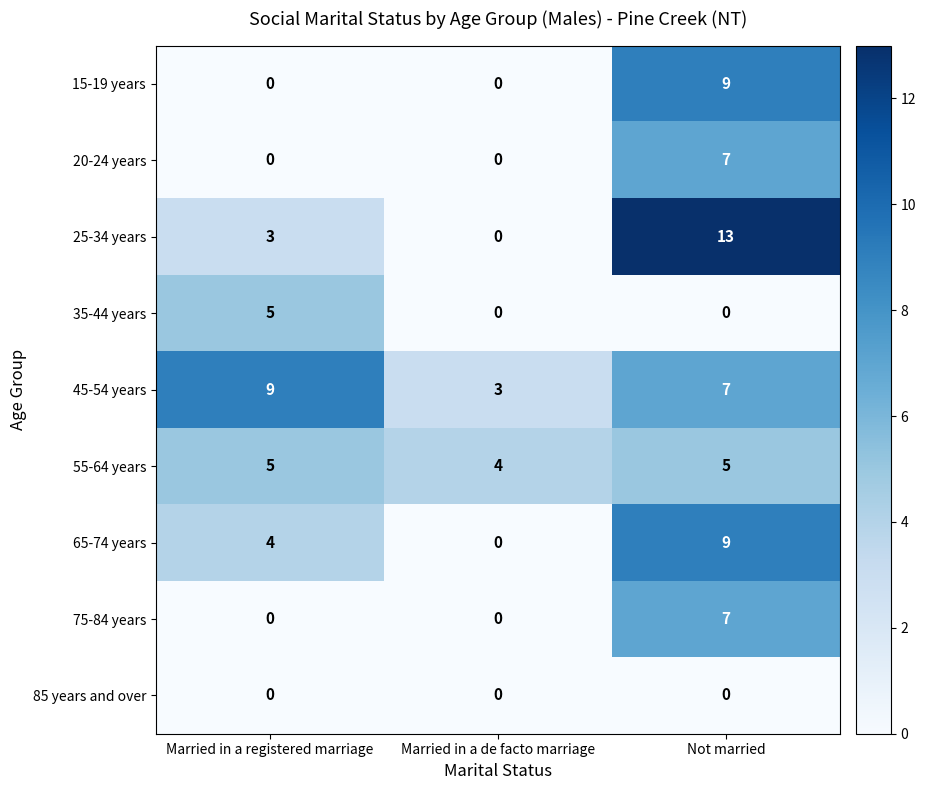

What is the difference between the maximum and minimum values in the 75-84 years series?

7